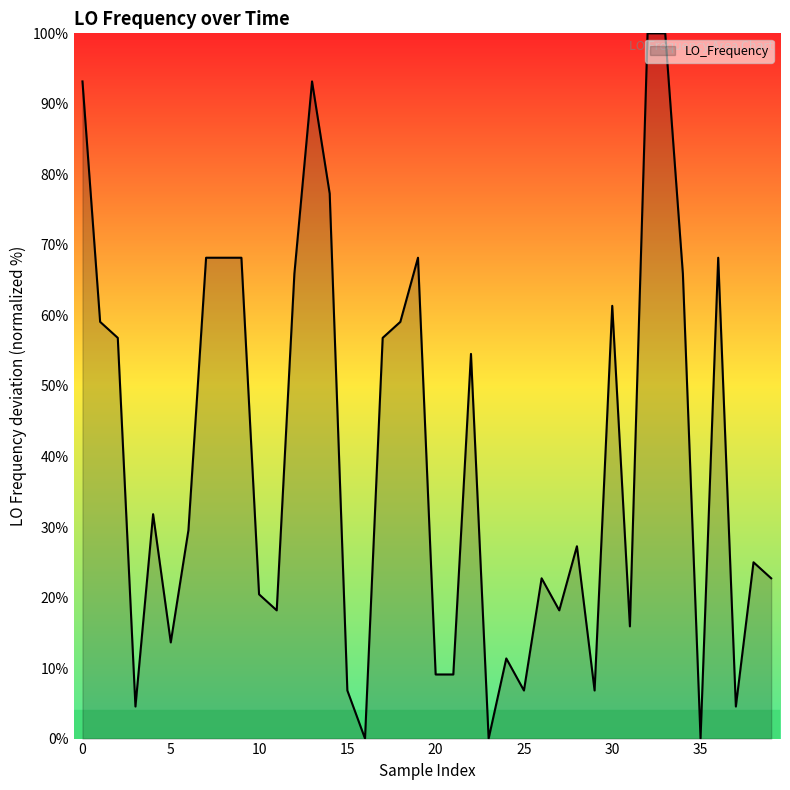

What is the difference between the maximum and minimum values?

100.0